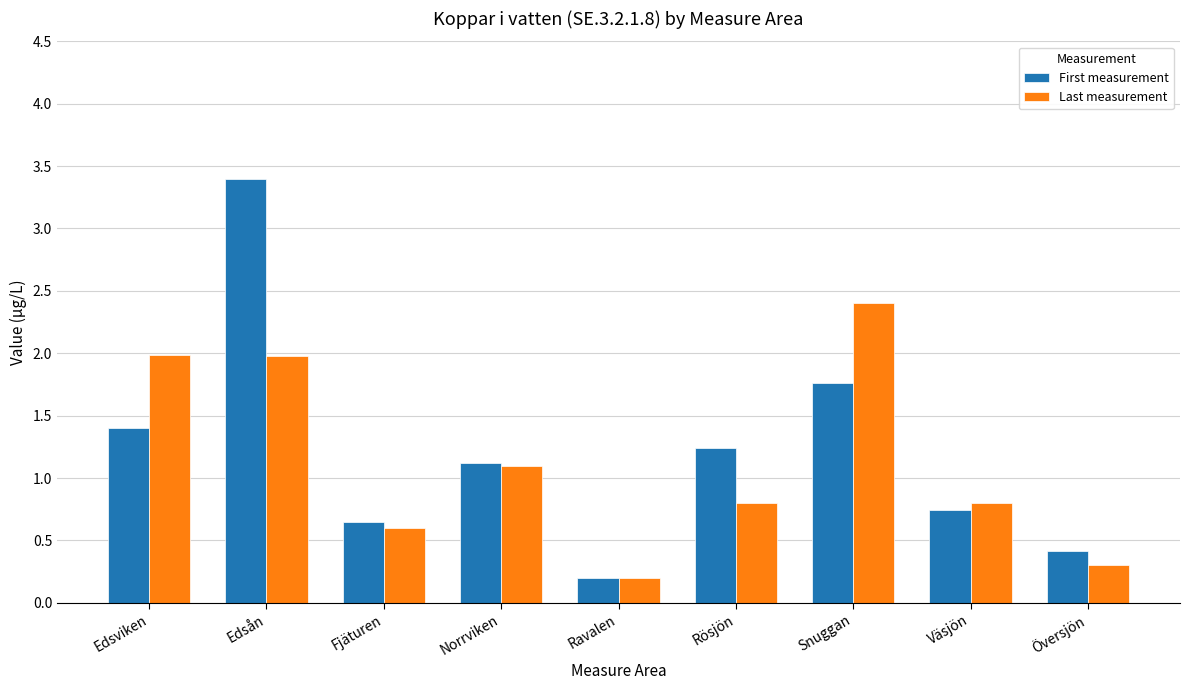

Between Norrviken and Väsjön, which series saw the biggest shift?

First measurement